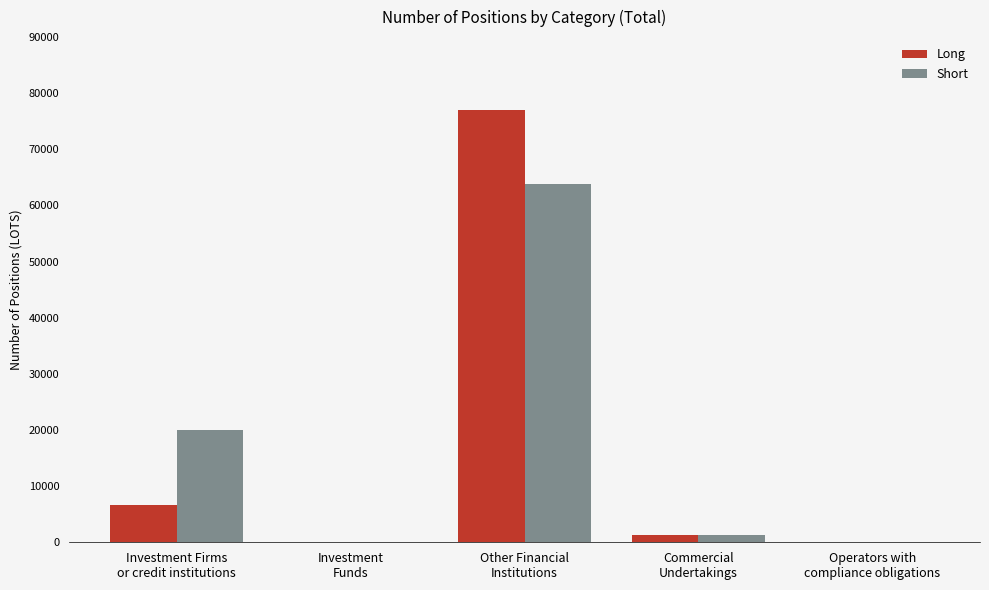

Which series has the widest spread of values?

Long